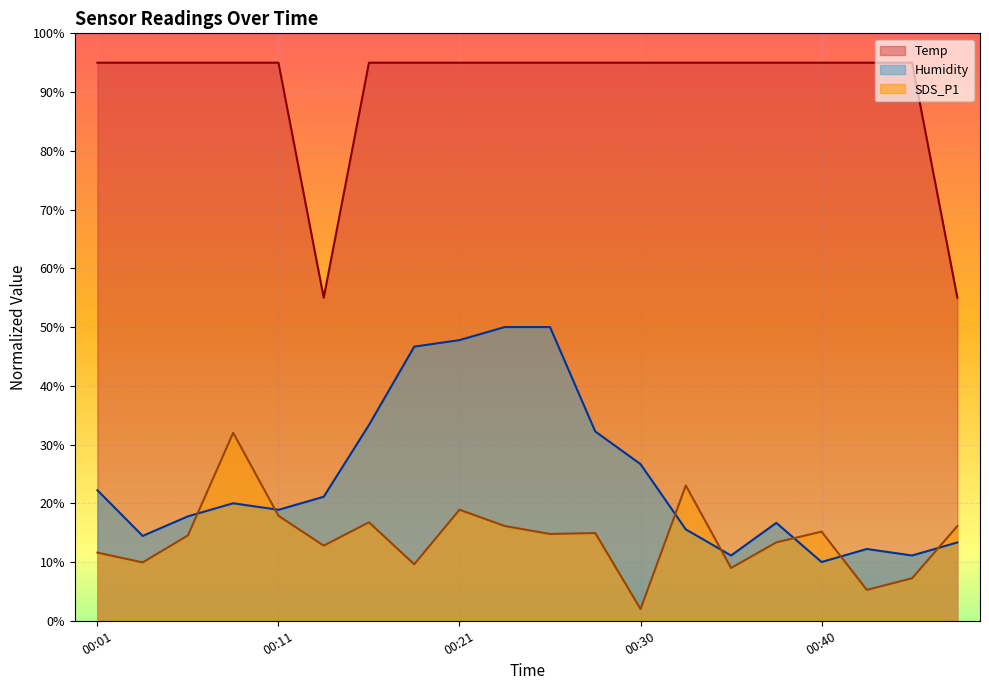

True or false: SDS_P1 has more than 1 points higher than both neighbors.

True